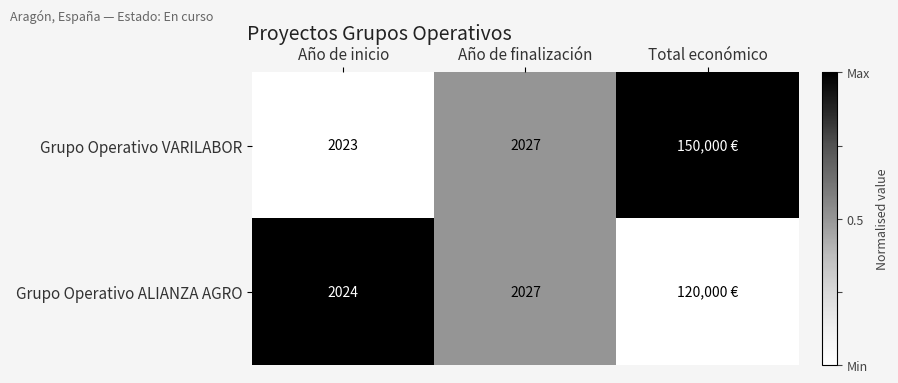

What is the sum of the Grupo Operativo ALIANZA AGRO values at Año de inicio and Año de finalización?

4051